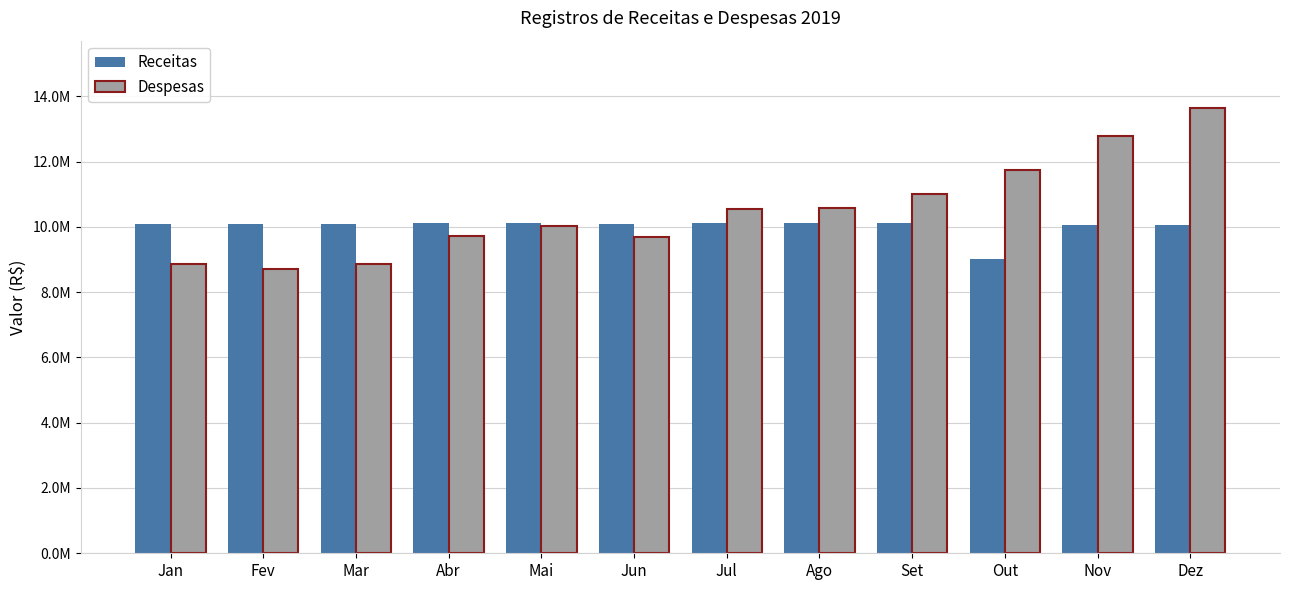

At which label is Receitas closest to 9567605?

Dez